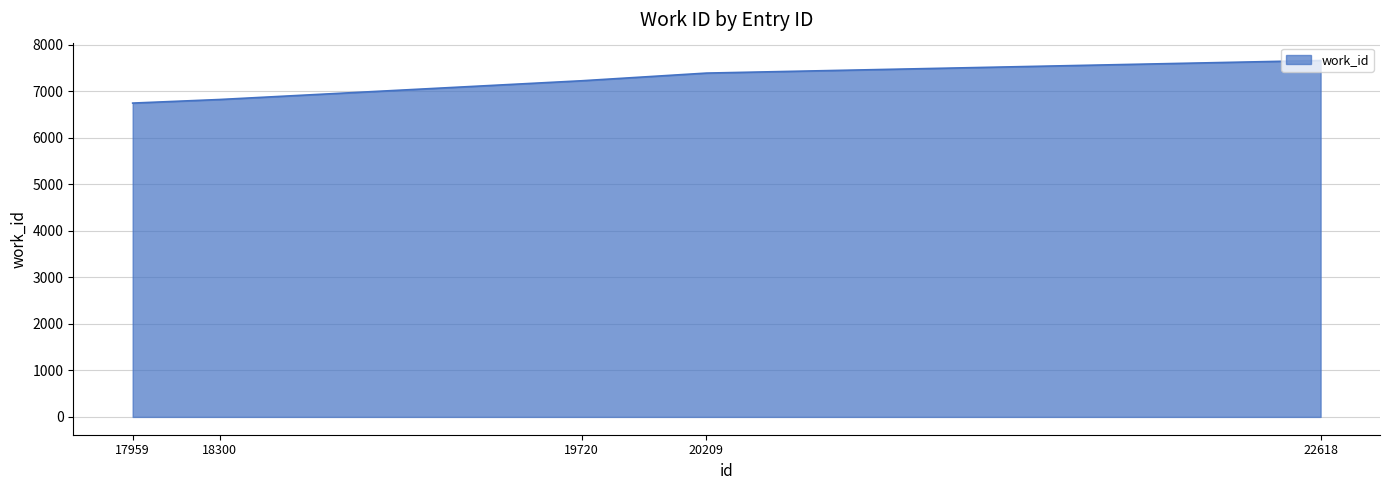

List the labels in order of value, smallest first.

17959, 18300, 19720, 20209, 22618